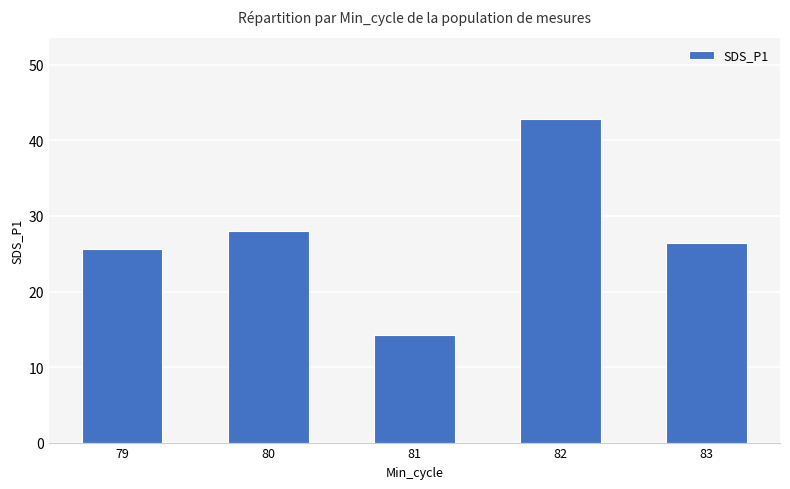

The value at 80 is 12.5. True or false?

False